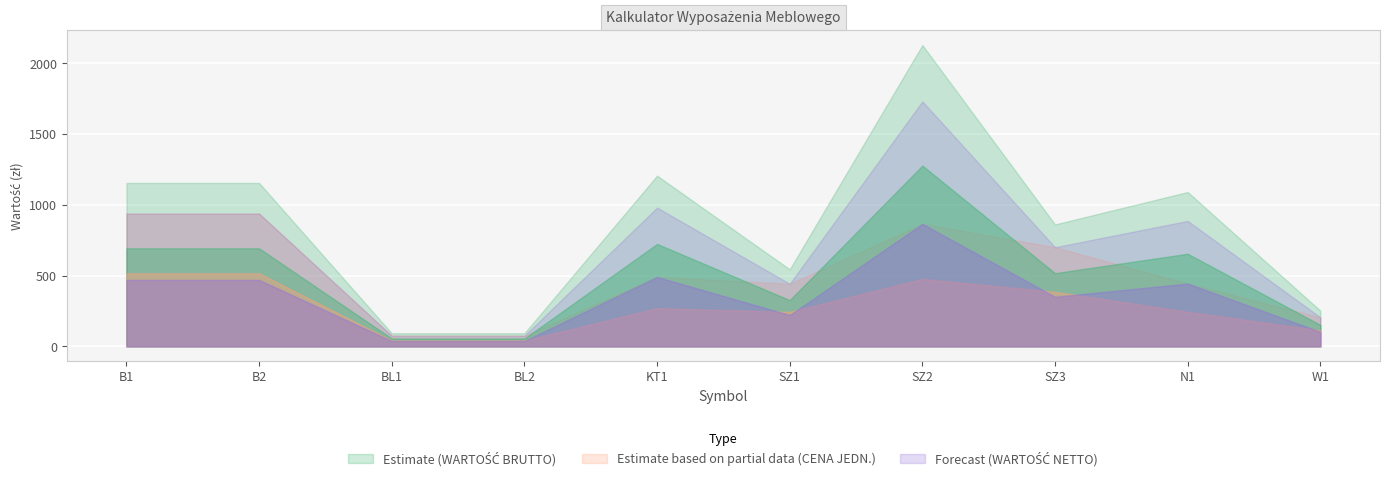

What is the label of the 2nd point from the left?

B2